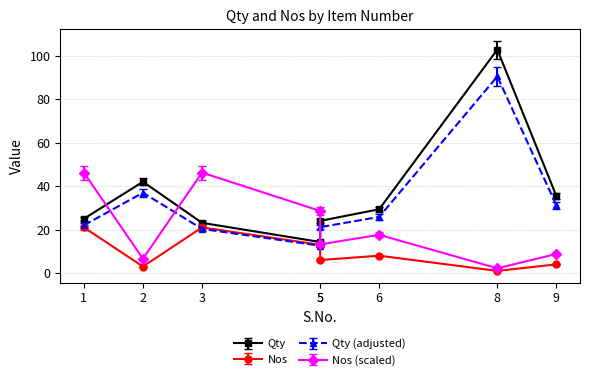

At which category does Qty reach its first local valley?

5